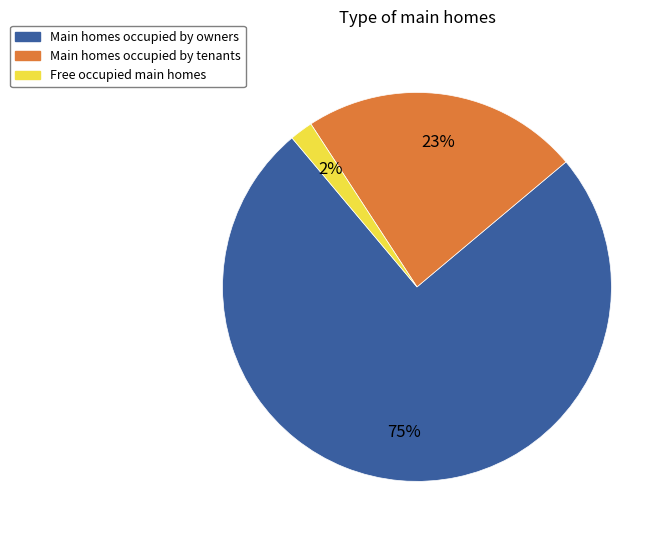

To the nearest percent, what is the average slice percentage?

33%